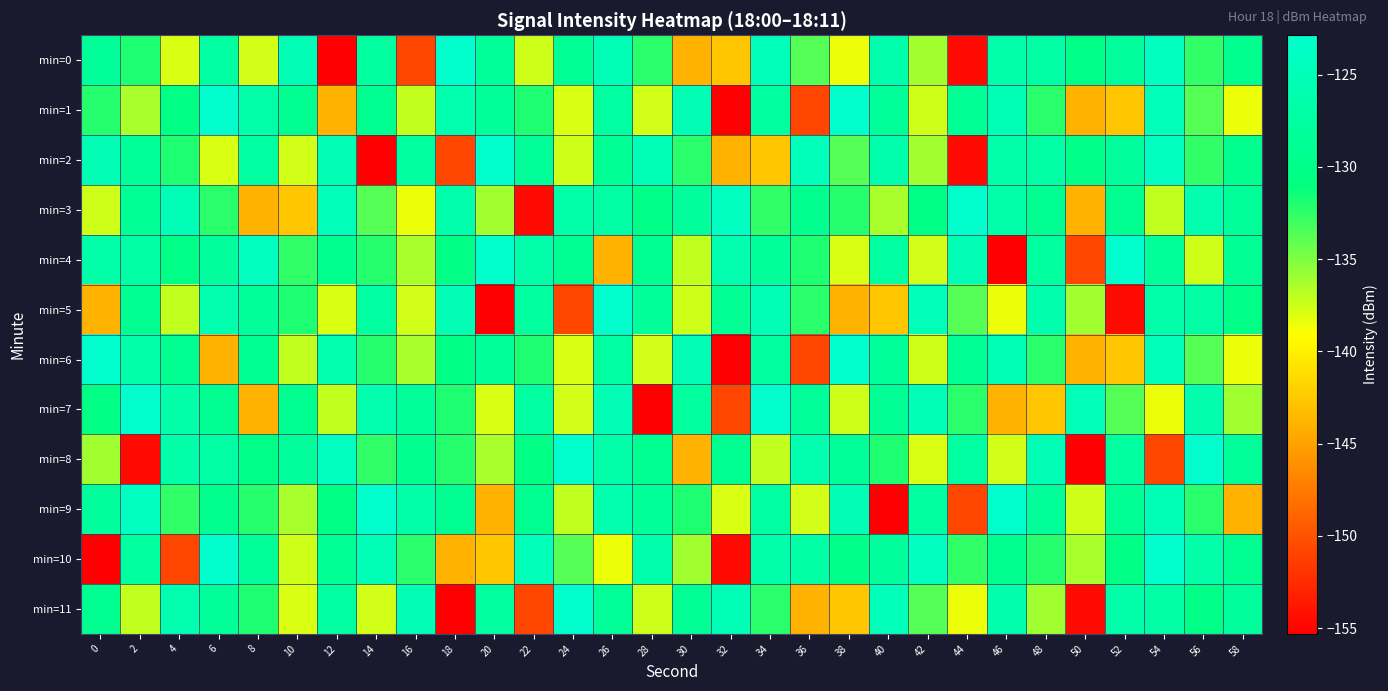

At which category is the sum across all series the highest?

26